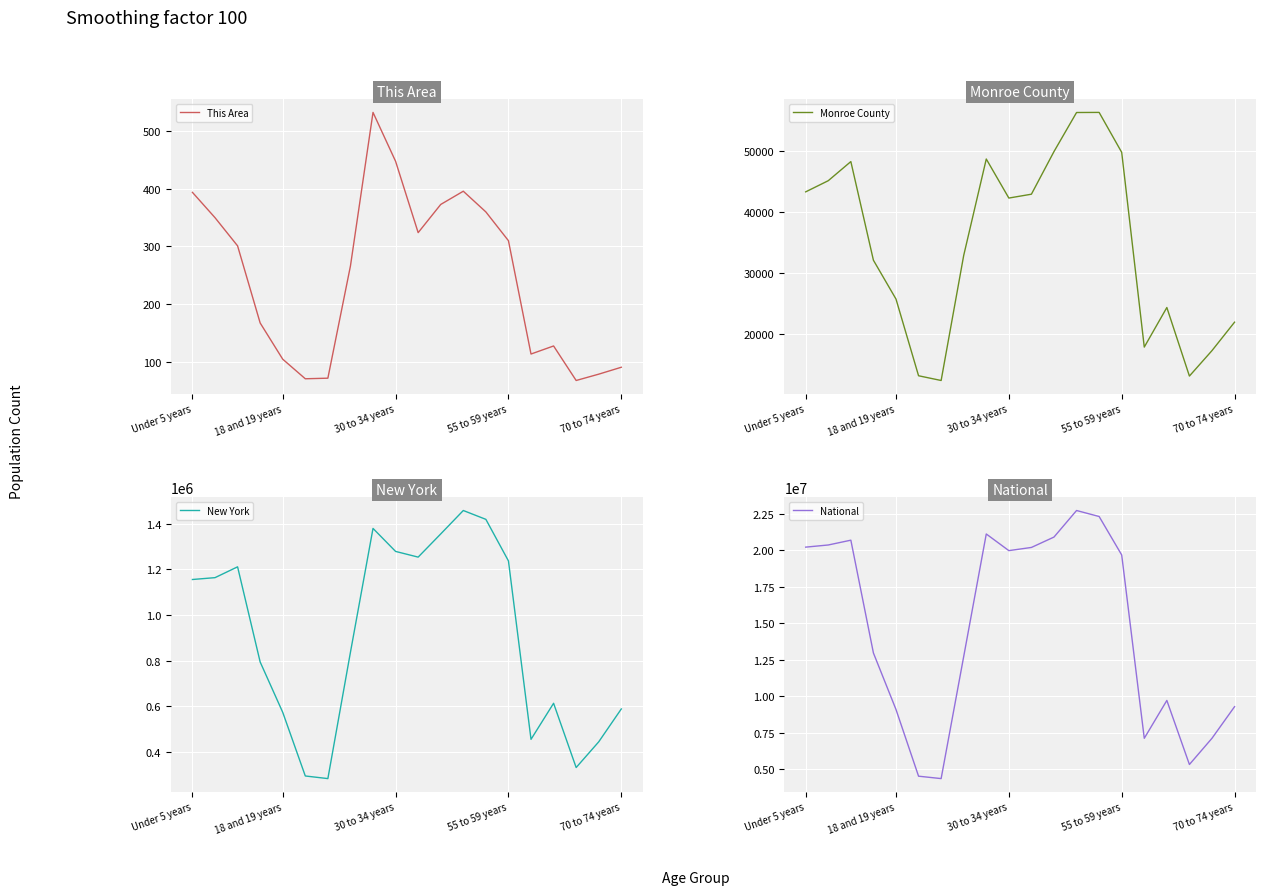

The Monroe County series shows 42262 at 30 to 34 years. True or false?

True